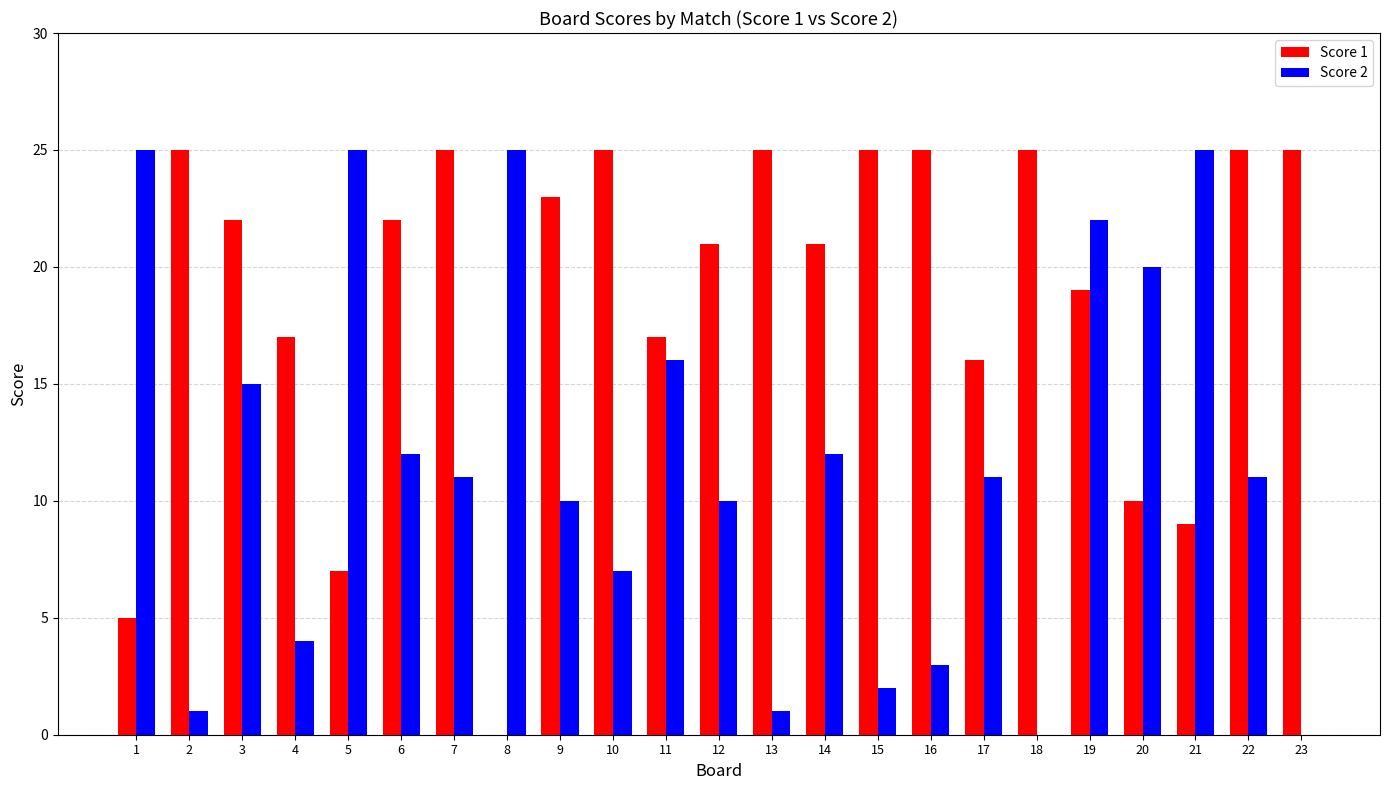

What is the maximum value shown in the chart?

25